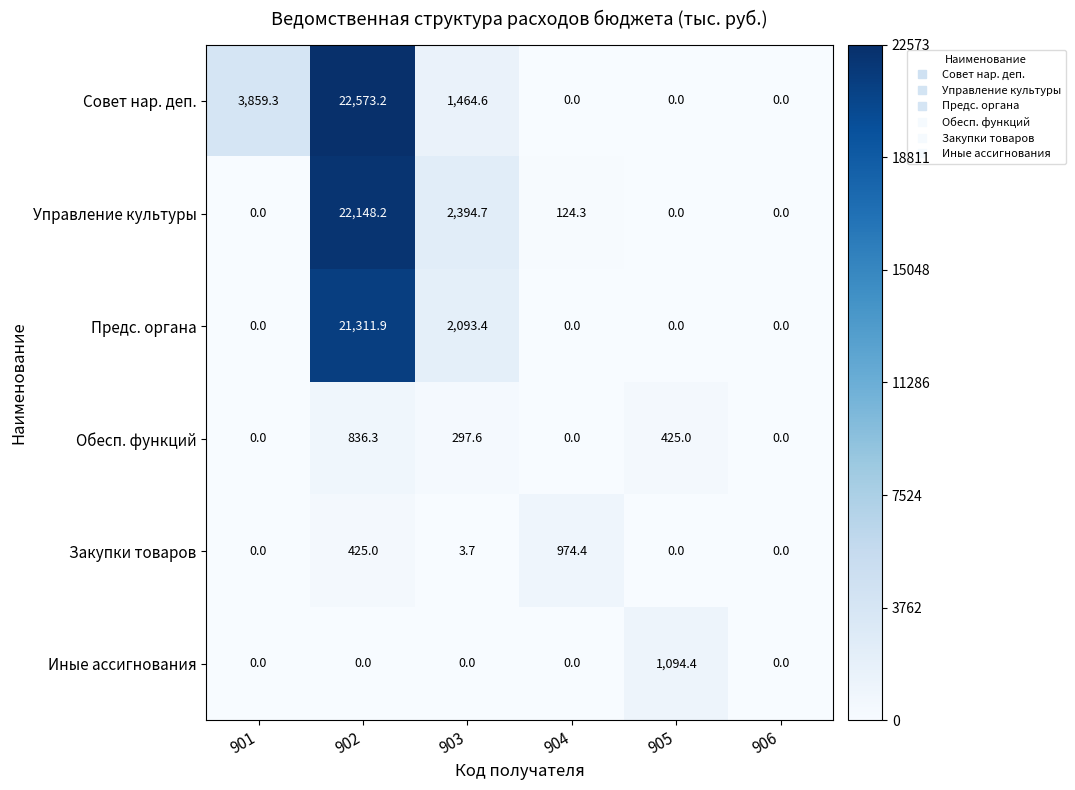

Rank the series by their maximum value, from highest to lowest.

Совет нар. деп., Управление культуры, Предс. органа, Иные ассигнования, Закупки товаров, Обесп. функций